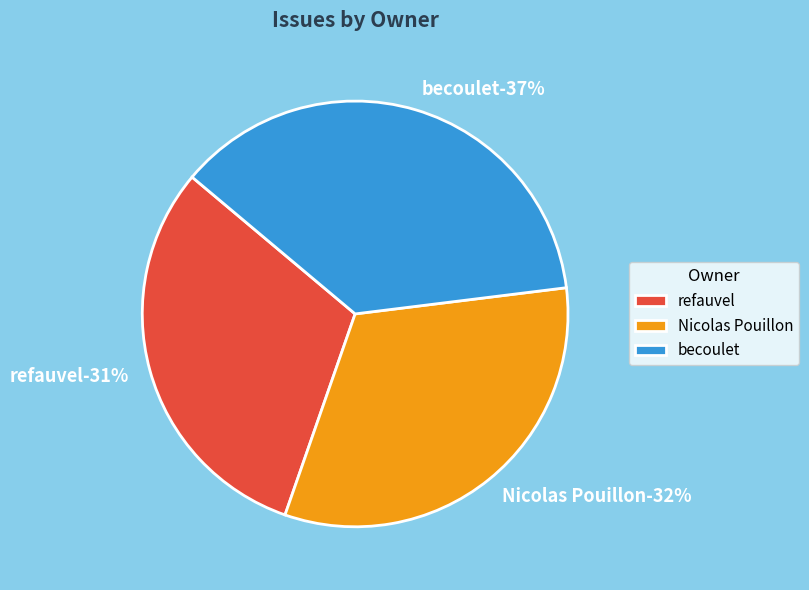

To the nearest percent, what is the average slice percentage?

33%